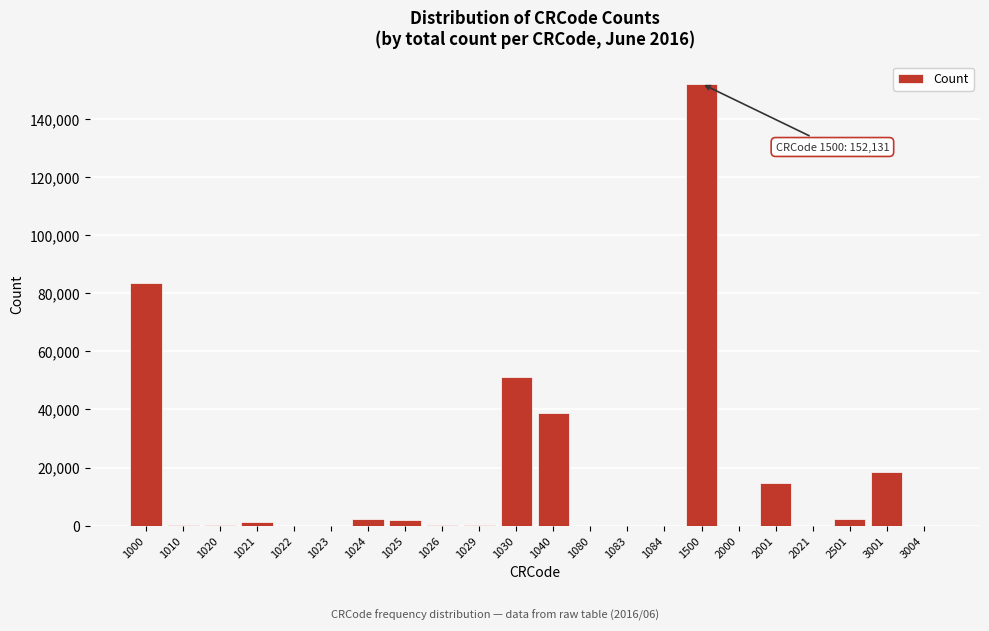

Is it true that the value at 1500 is 53856?

False